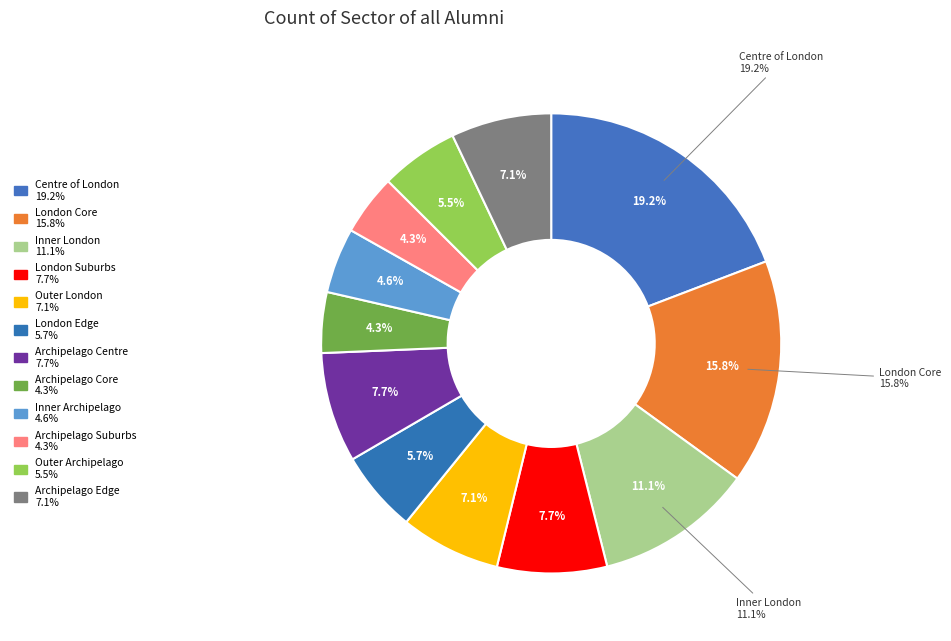

To the nearest percent, what portion does London Edge represent?

6%